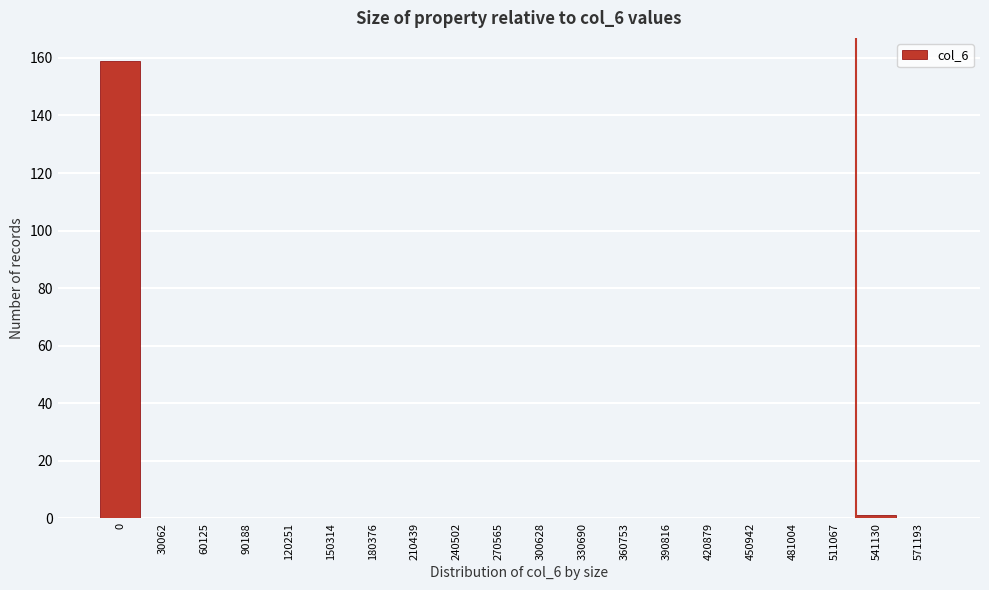

Reading right to left, list all the values displayed in this chart.

571193=0	541130=1	511067=0	481004=0	450942=0	420879=0	390816=0	360753=0	330690=0	300628=0	270565=0	240502=0	210439=0	180376=0	150314=0	120251=0	90188=0	60125=0	30062=0	0=159